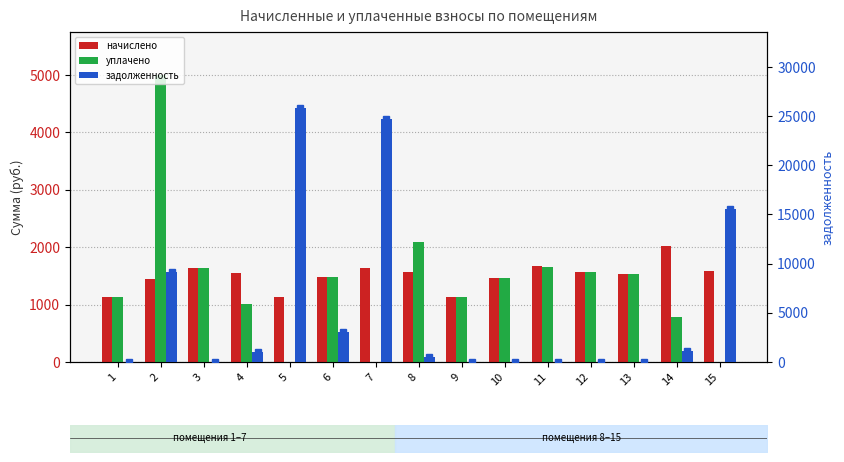

Which series has the widest spread of values?

задолженность